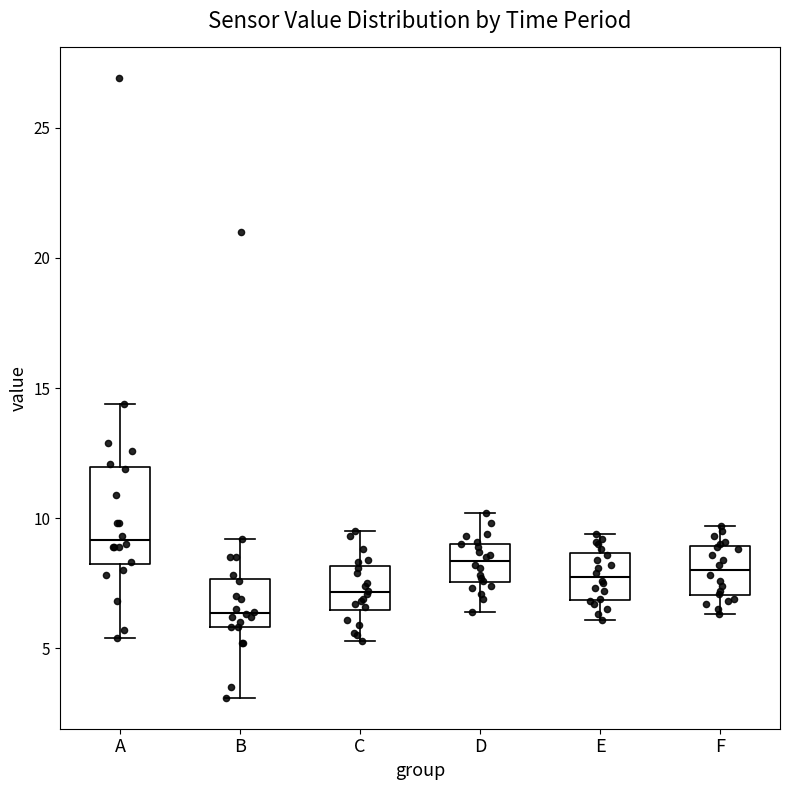

Comparing the boxes themselves (not the whiskers), which one is the tallest?

A